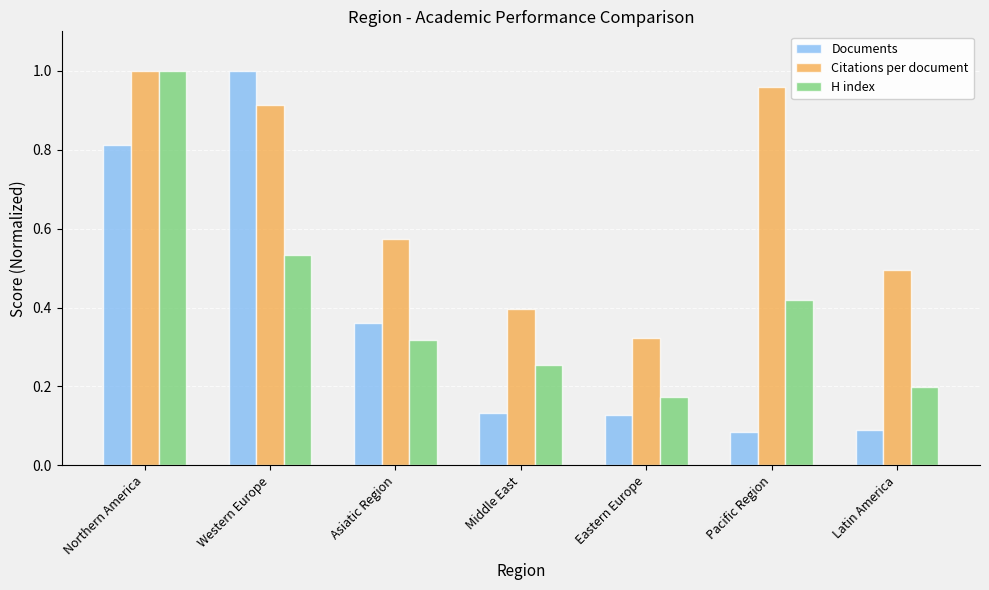

The H index series shows 0.3 at Pacific Region. True or false?

False